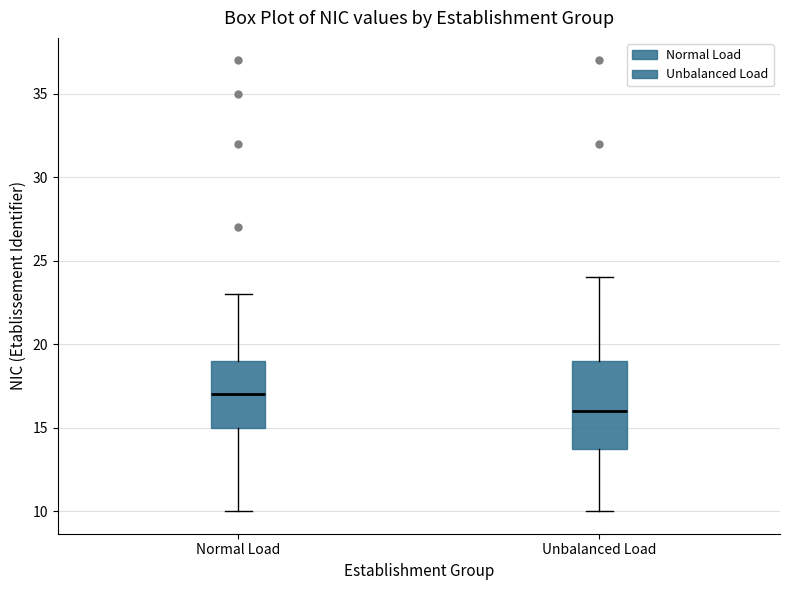

Which box is the tallest, from its lower edge to its upper edge?

Unbalanced Load